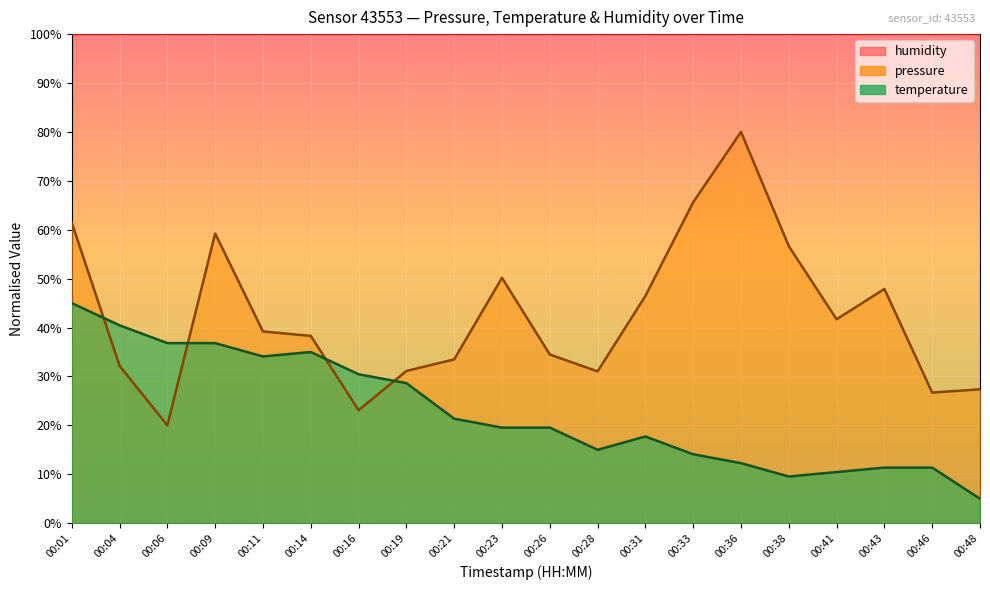

In temperature, how many points are higher than both neighbors (excluding endpoints)?

2